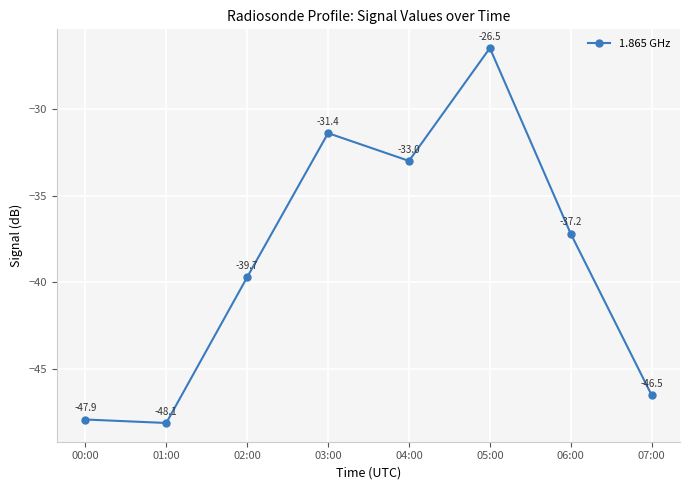

Count the number of categories in the chart.

8